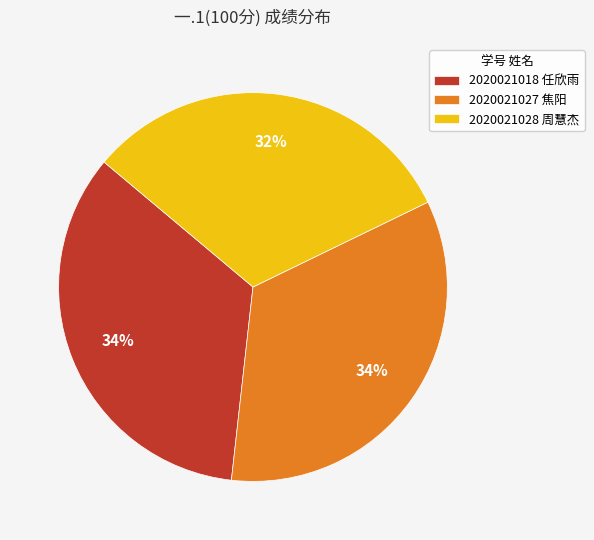

Combined, do 2020021027 焦阳 and 2020021028 周慧杰 account for over 50%?

Yes